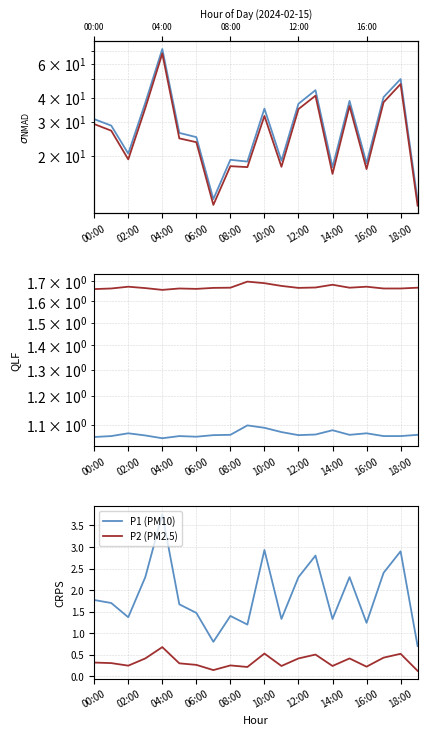

True or false: P1 and P2 intersect in this chart.

False